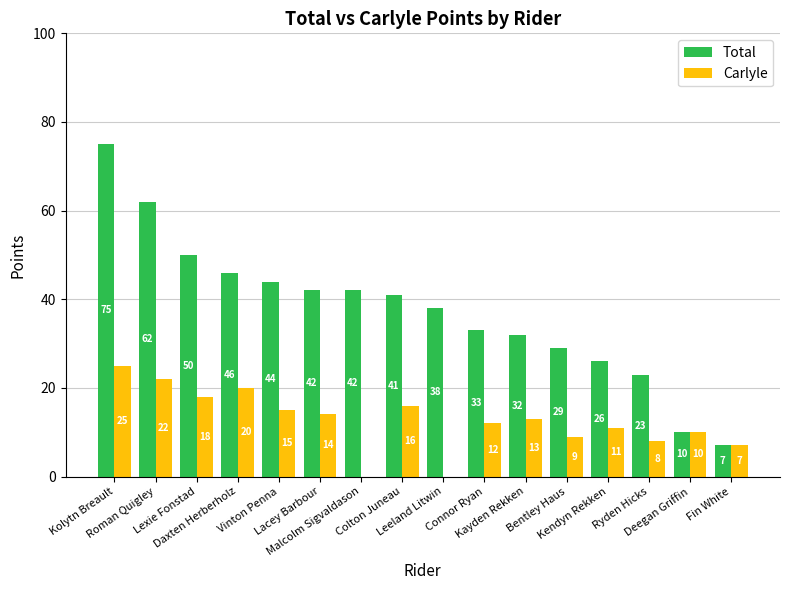

Reading left to right, list all the values displayed in this chart.

Total: 75	62	50	46	44	42	42	41	38	33	32	29	26	23	10	7
Carlyle: 25	22	18	20	15	14	0	16	0	12	13	9	11	8	10	7